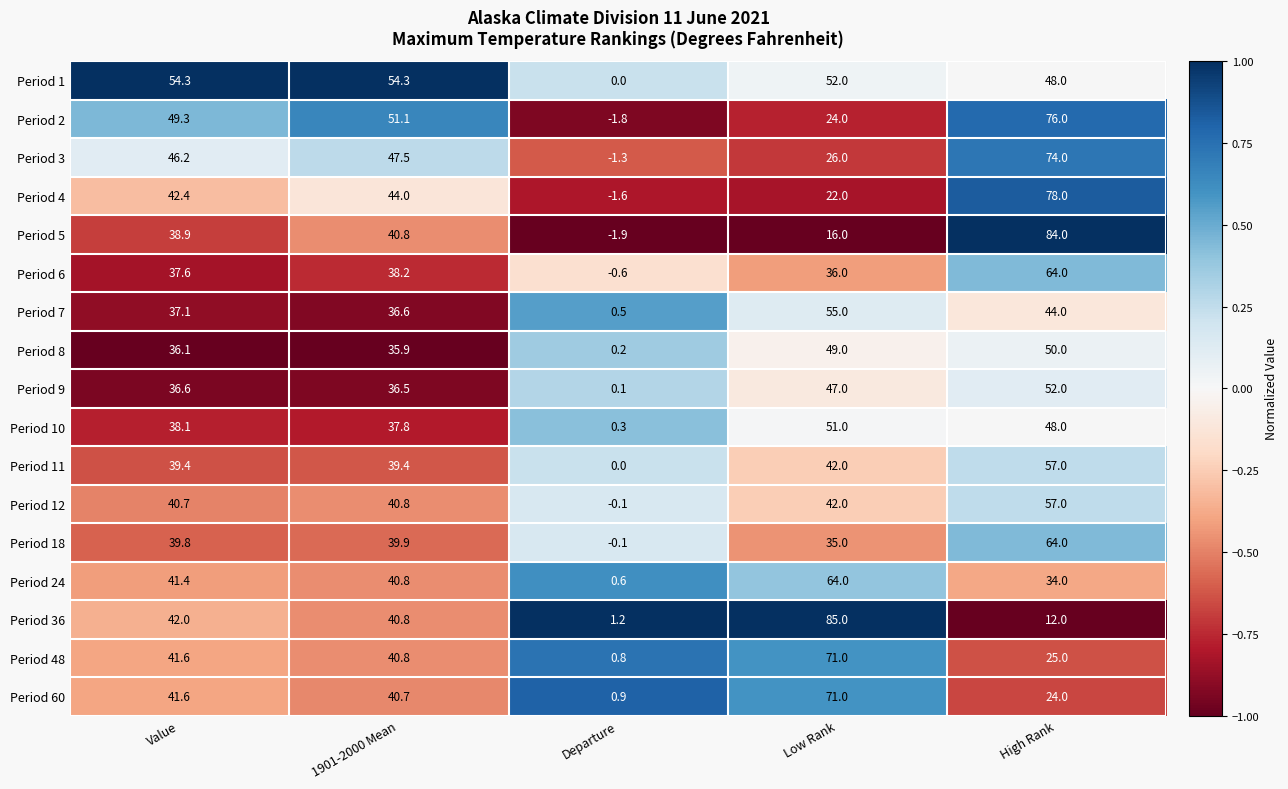

What value does the Period 2 series have at Departure?

-1.8